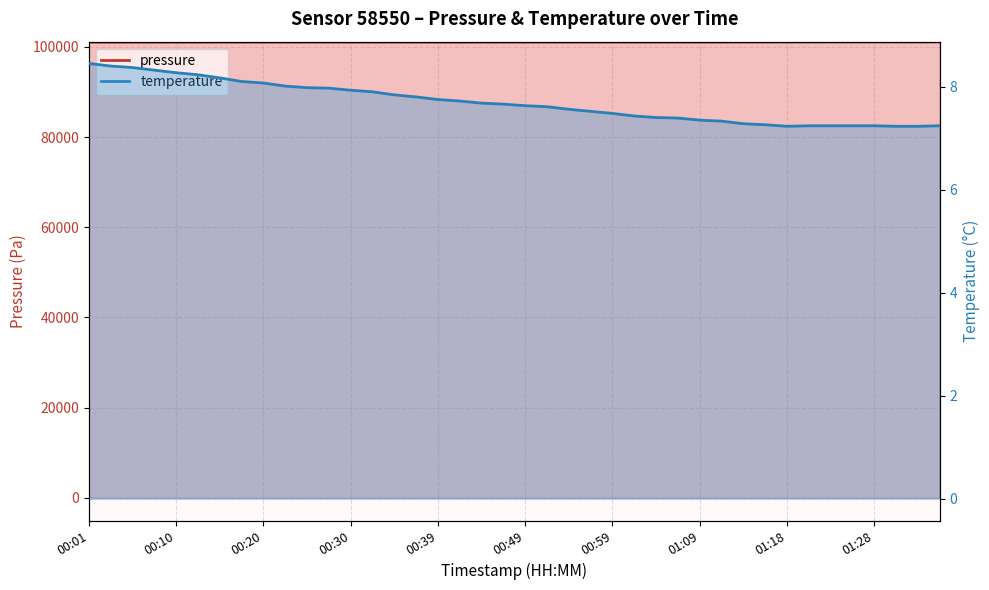

What is the sum of all temperature values?

307.8